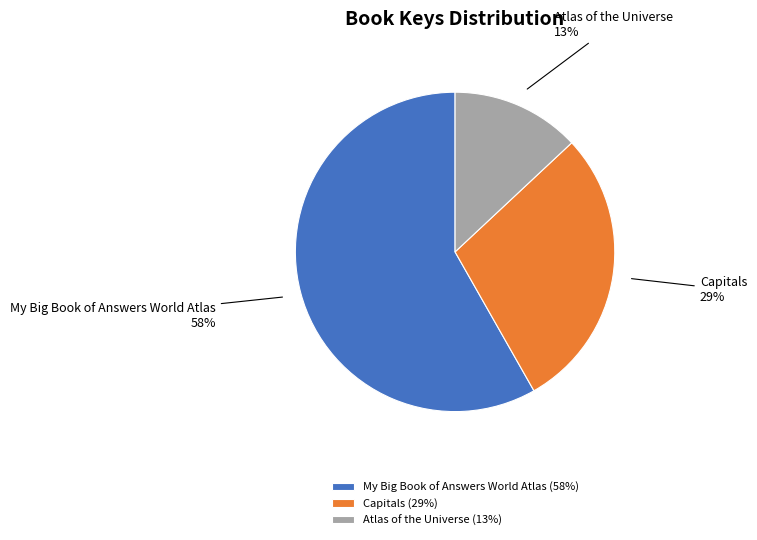

Which category has the smallest portion of the pie?

Atlas of the Universe